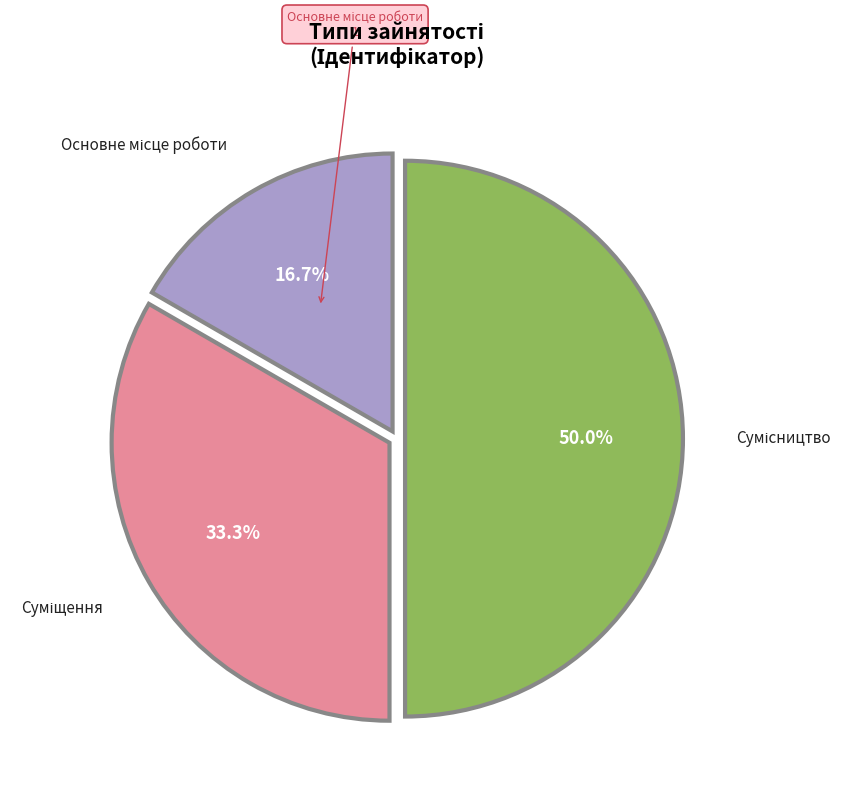

Does any single category account for the majority?

No